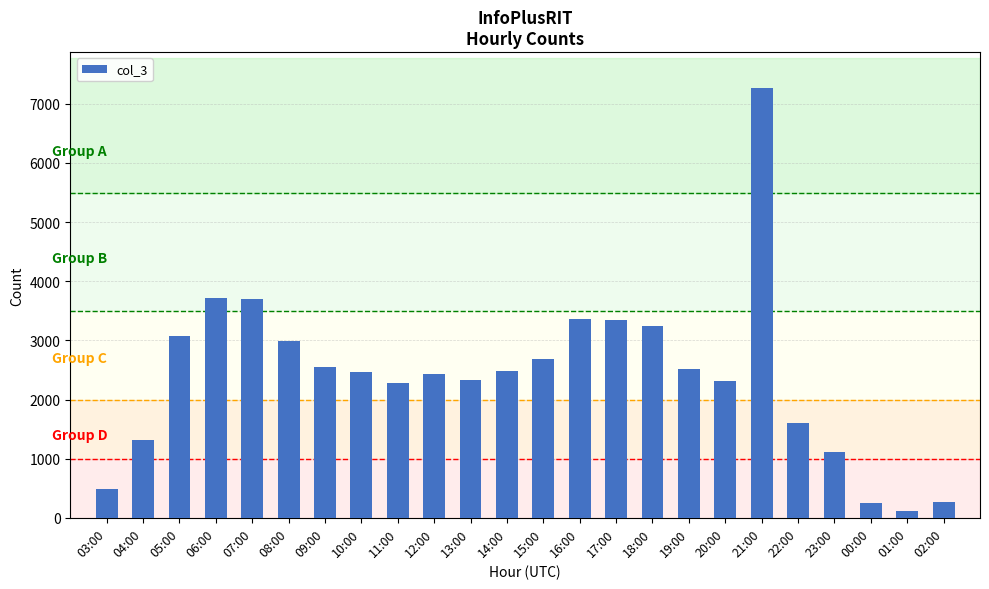

Count the number of data series in this chart.

1